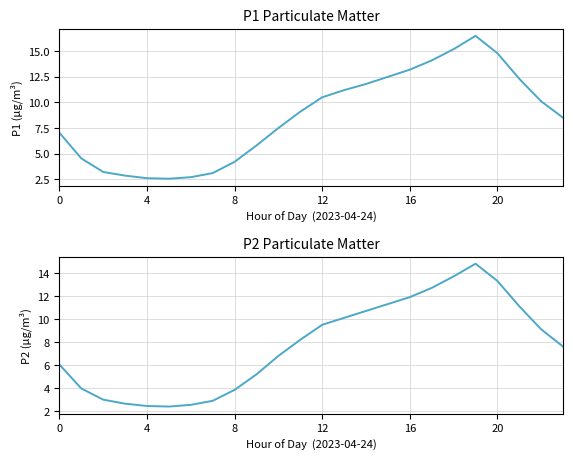

Where is the first local maximum for P1?

19